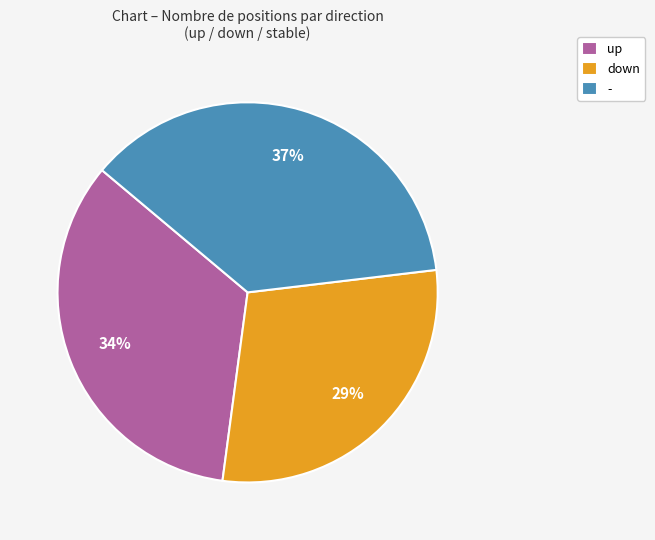

What percentage is the up slice, to the nearest percent?

34%